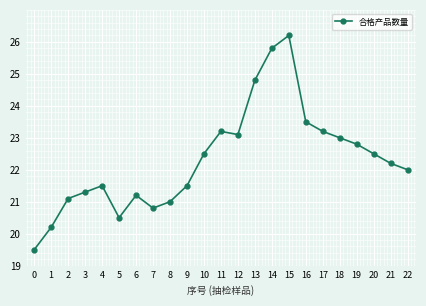

Is it true that the value at 1 is 20.2?

True